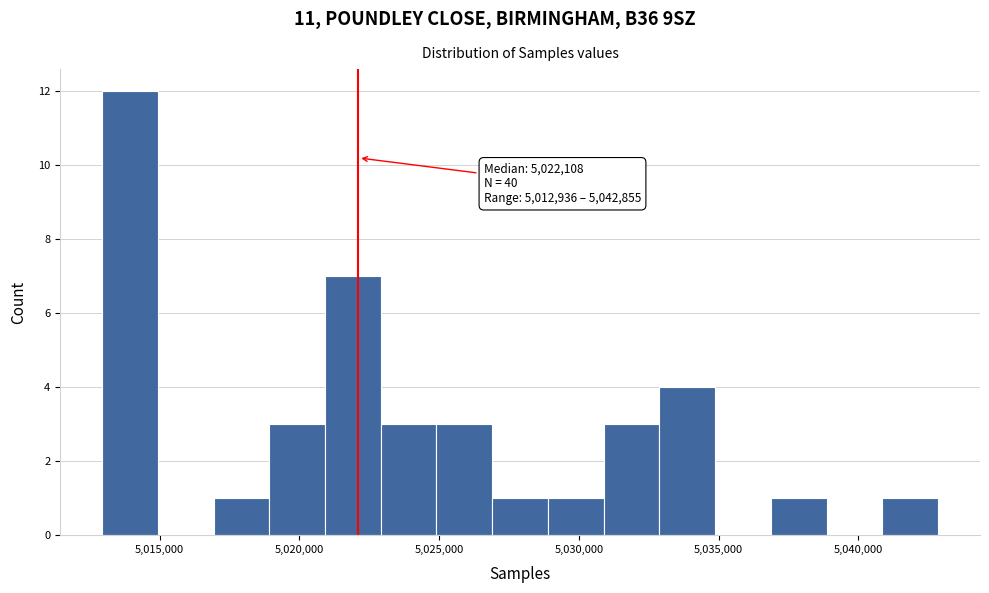

Around what value on the x-axis is the tallest bar? Give the approximate position of its centre, as read against the axis.

5014000